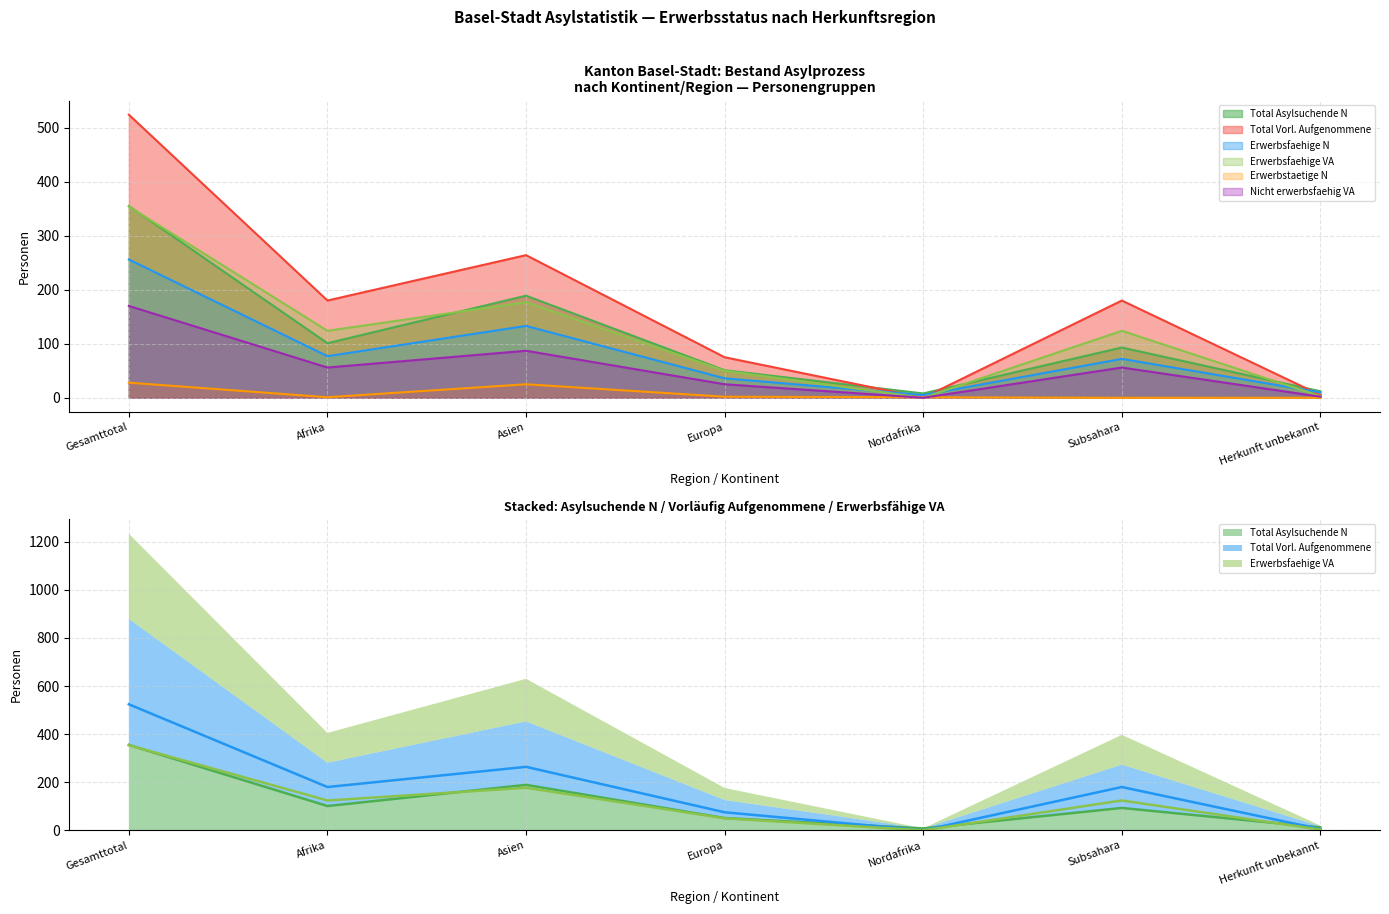

At which category does the chart reach its peak across all series?

Gesamttotal